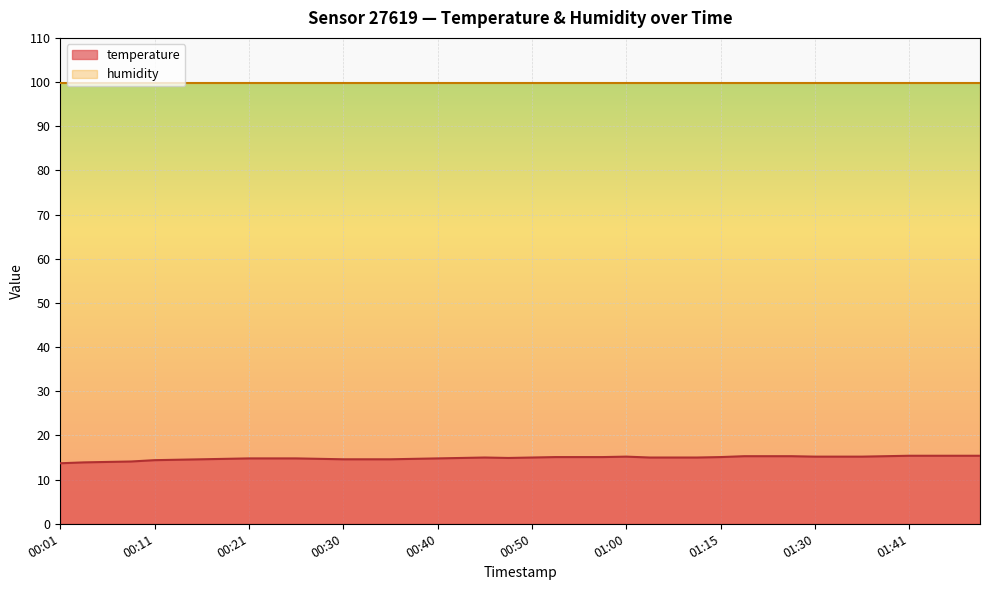

How many interior local valleys (lower than both neighbors) does the data have?

1